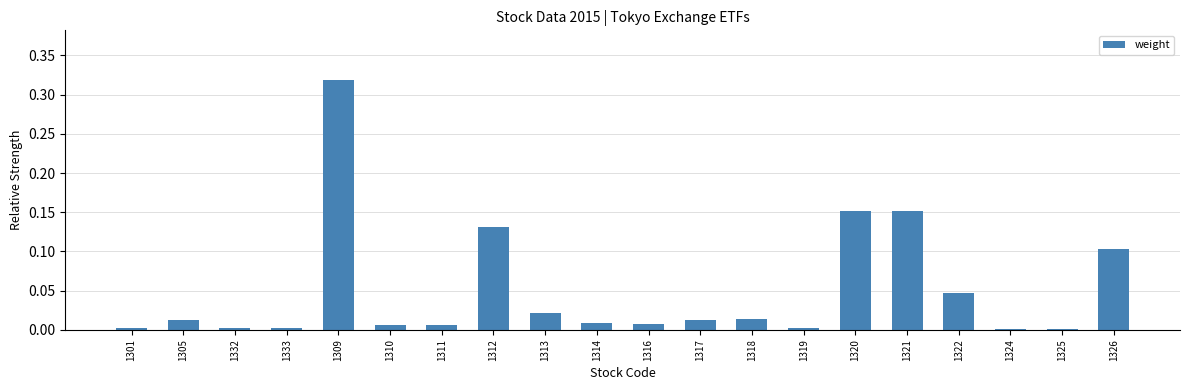

Which category has the highest value across all series?

1309